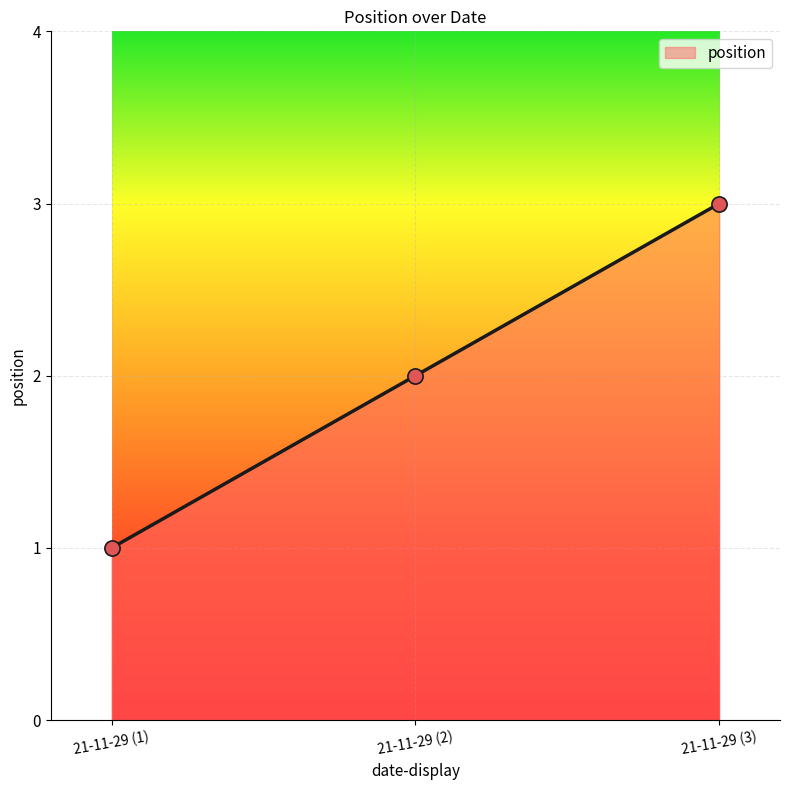

What is the change in value from 21-11-29 (2) to 21-11-29 (3)?

+1